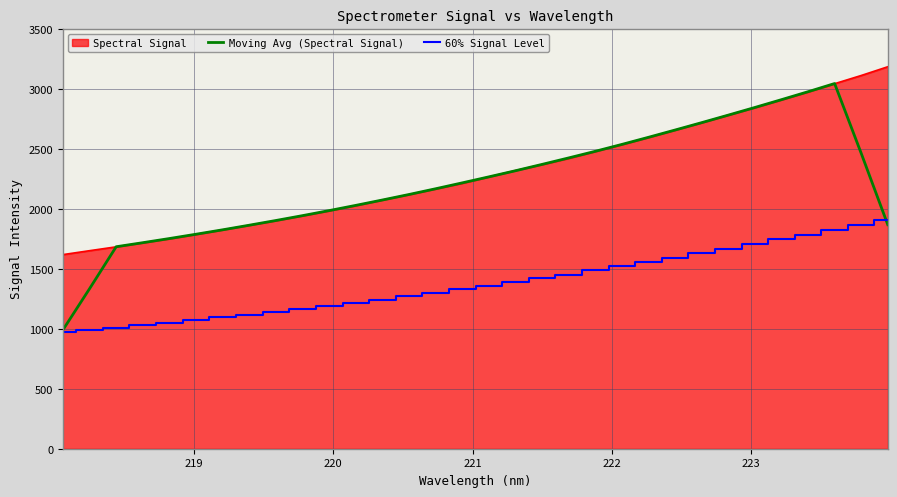

What is the maximum value shown in the chart?

3187.2